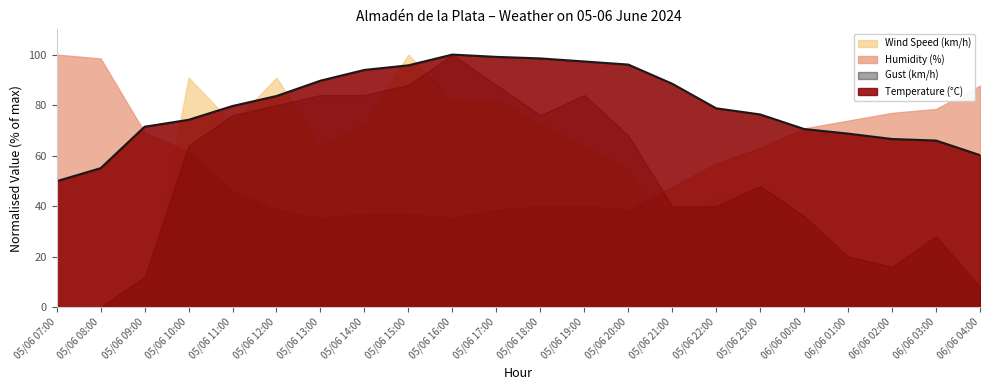

What are all the series names shown in the legend?

Wind Speed (km/h), Humidity (%), Gust (km/h), Temperature (°C)